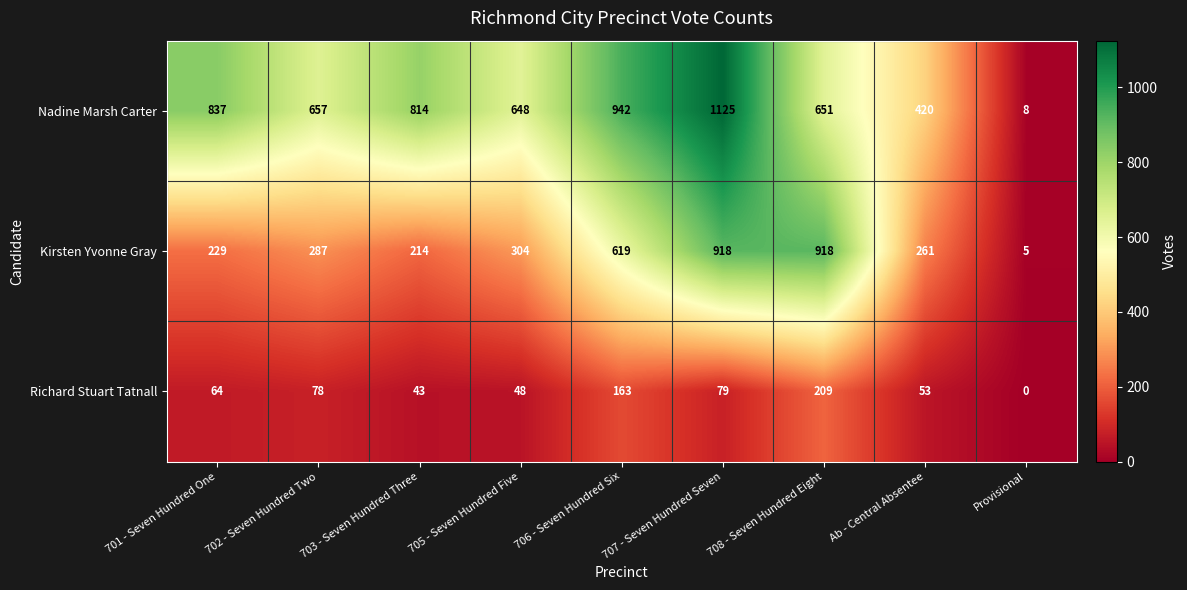

List the series in order of their overall mean, lowest first.

Richard Stuart Tatnall, Kirsten Yvonne Gray, Nadine Marsh Carter